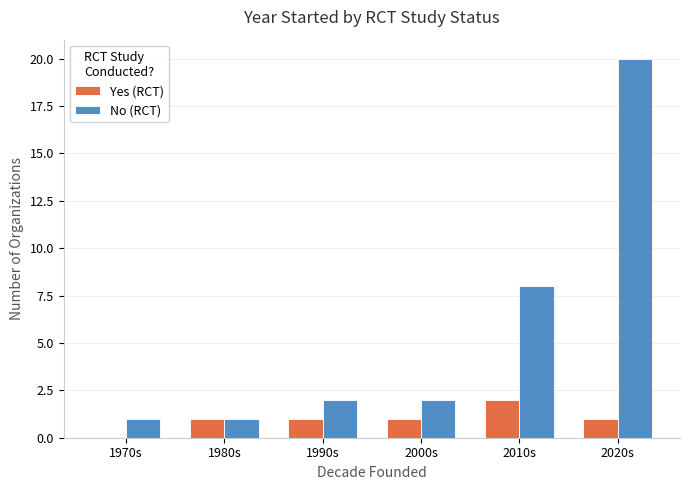

The value of No (RCT) at 2000s is 2. True or false?

True